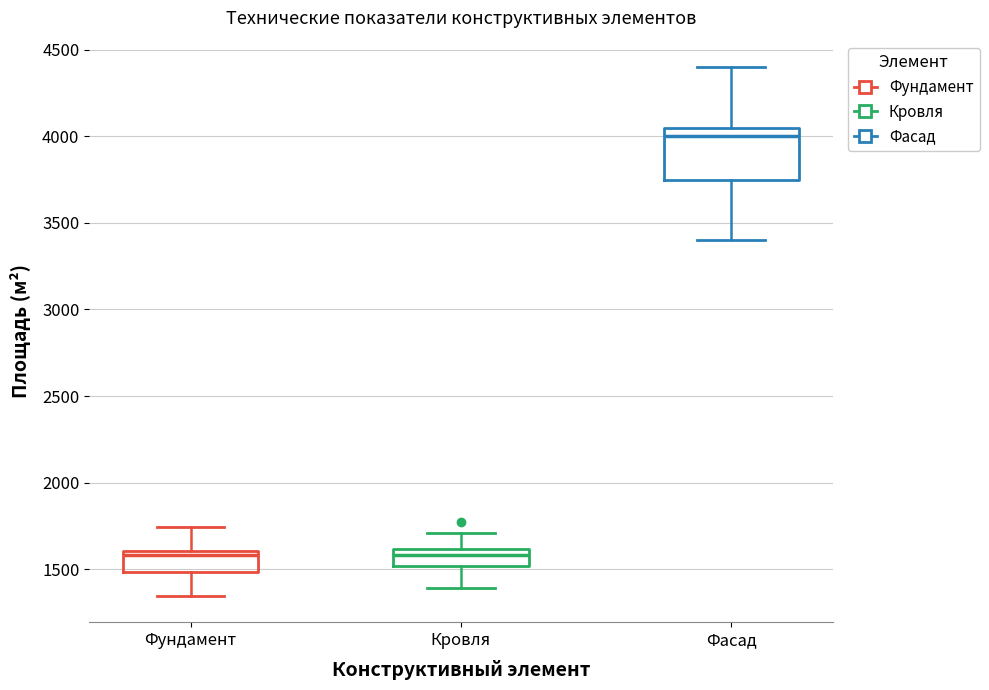

Which box is the tallest, from its lower edge to its upper edge?

Фасад